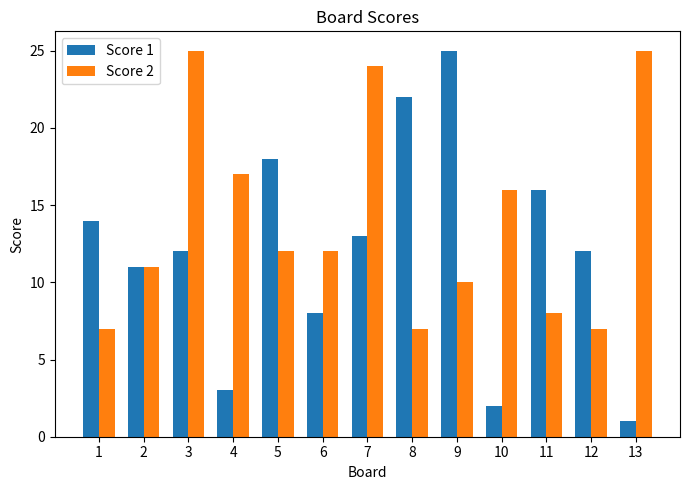

True or false: Score 1 has a value of 16 at 11.

True